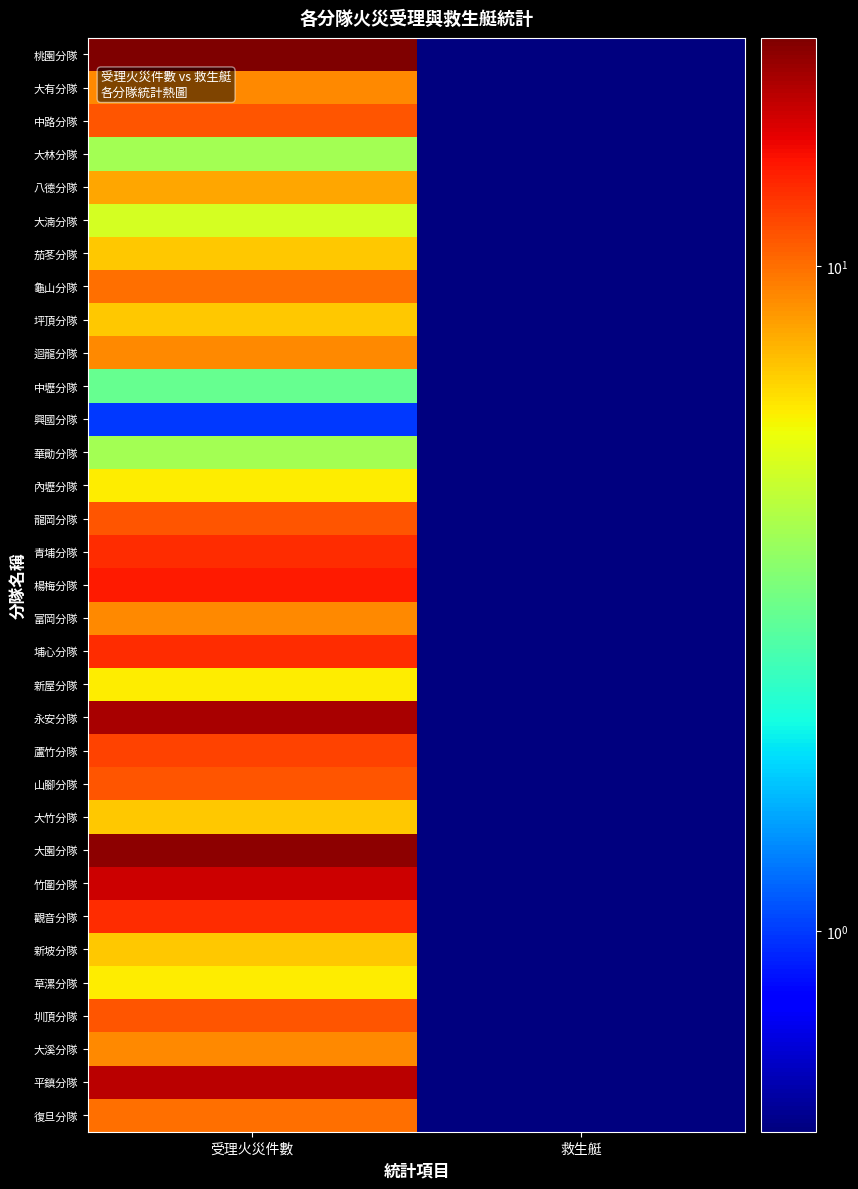

What is the total value across all series at 受理火災件數?

333.0